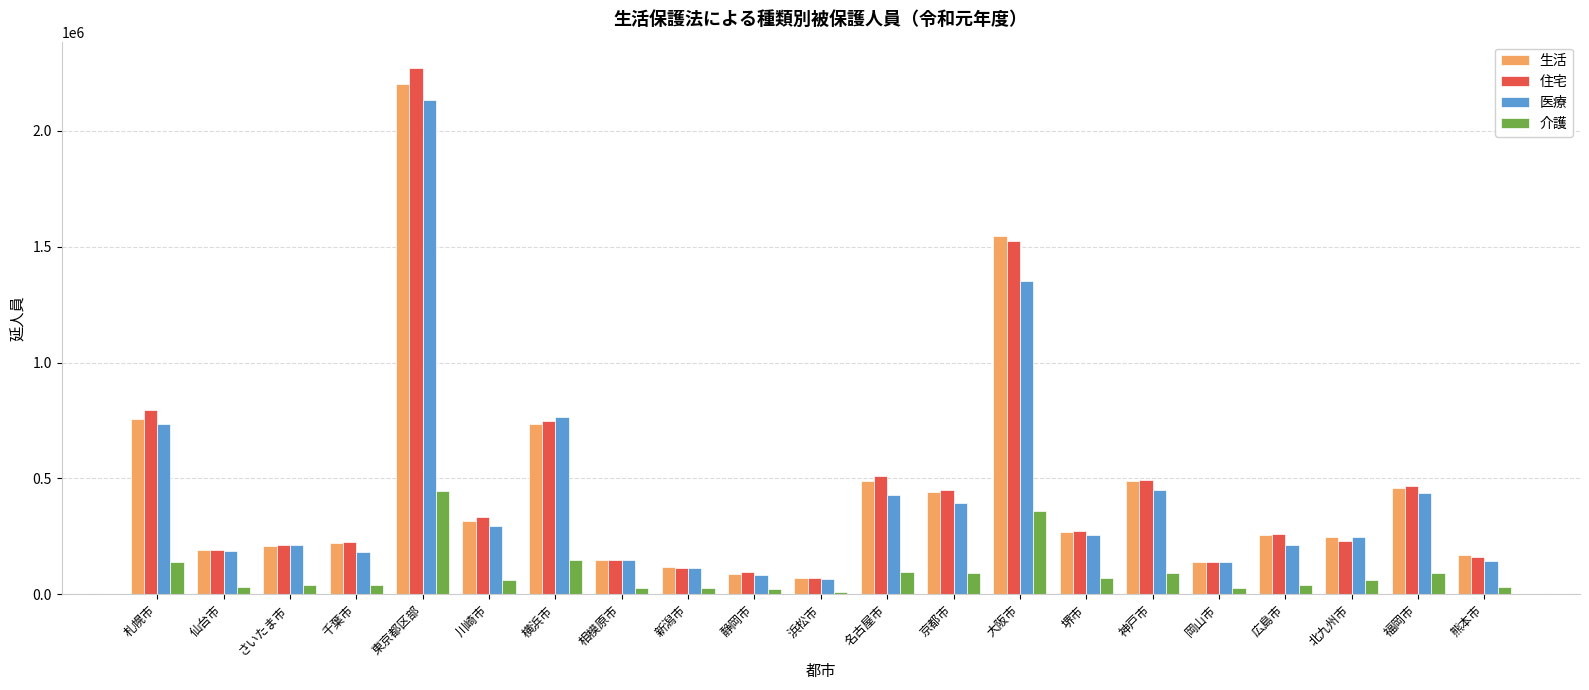

What is the total value across all series at 北九州市?

787018